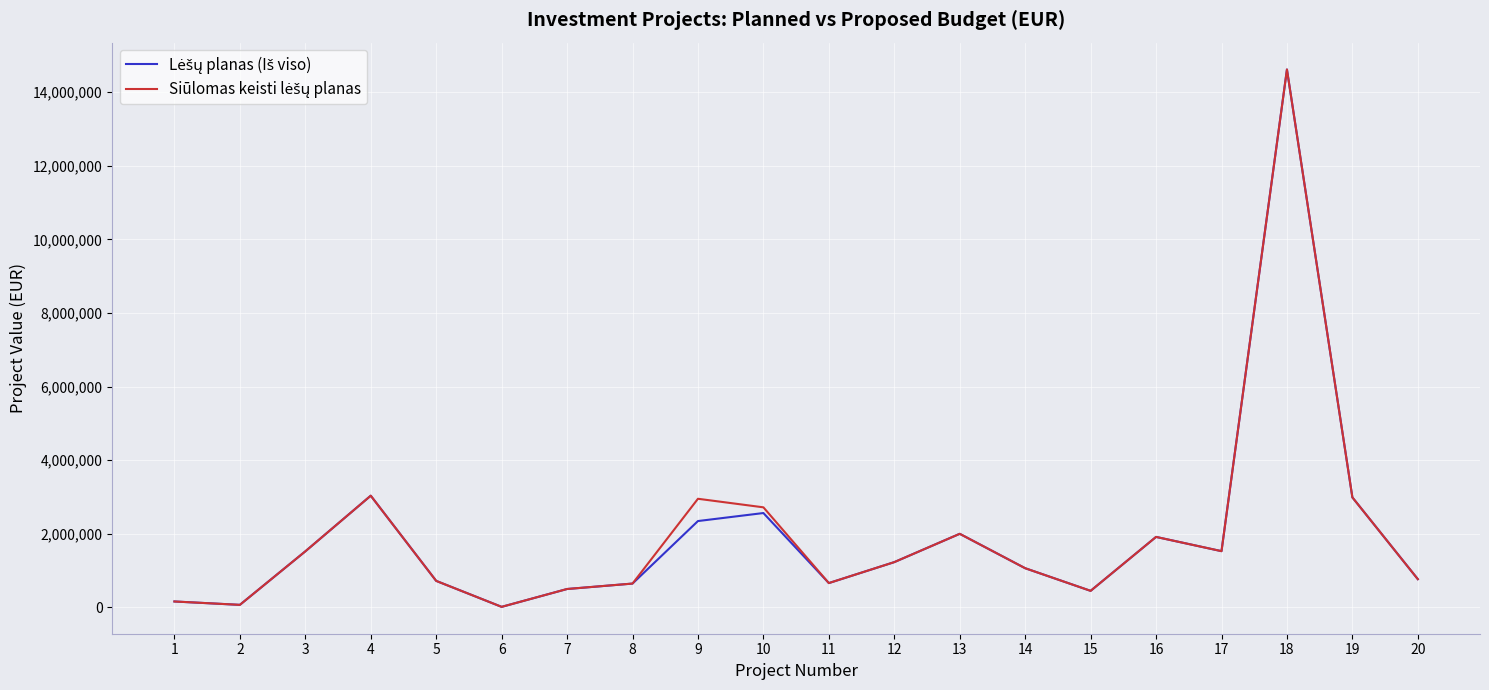

Where is the first local minimum for Siūlomas keisti lėšų planas?

2